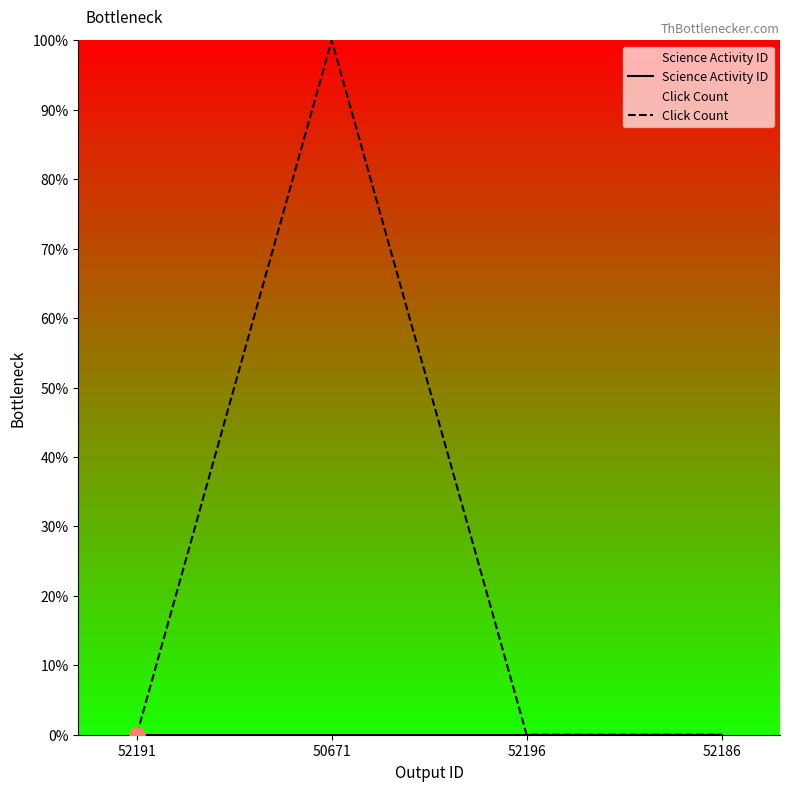

Which series contains the highest Y value?

Click Count